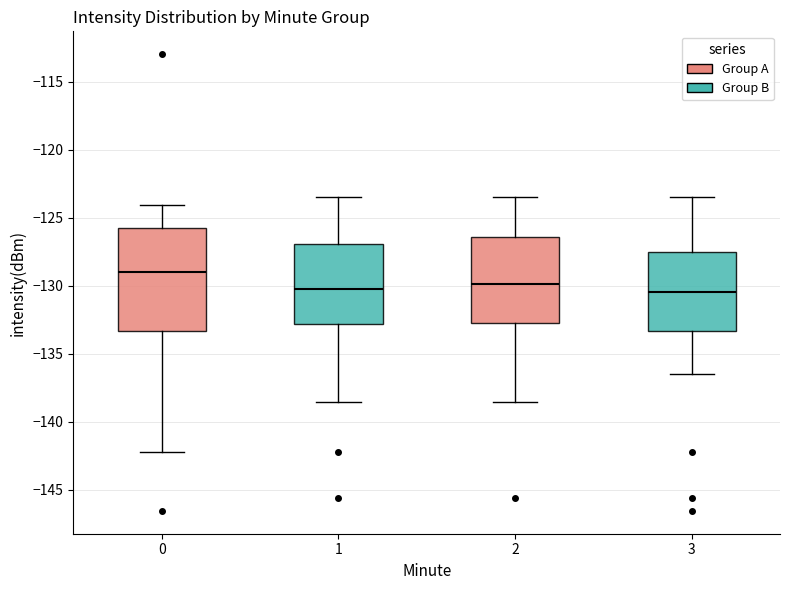

Reading left to right, read every box against the y-axis: the position of its median line, the range the box covers, and the ends of its whiskers. The values are not printed on the chart, so give them approximately, as read against the axis.

0: median -129.0, box -133.5 to -125.5, whiskers -142.0 to -124.0
1: median -130.5, box -133.0 to -127.0, whiskers -138.5 to -123.5
2: median -130.0, box -132.5 to -126.5, whiskers -138.5 to -123.5
3: median -130.5, box -133.5 to -127.5, whiskers -136.5 to -123.5